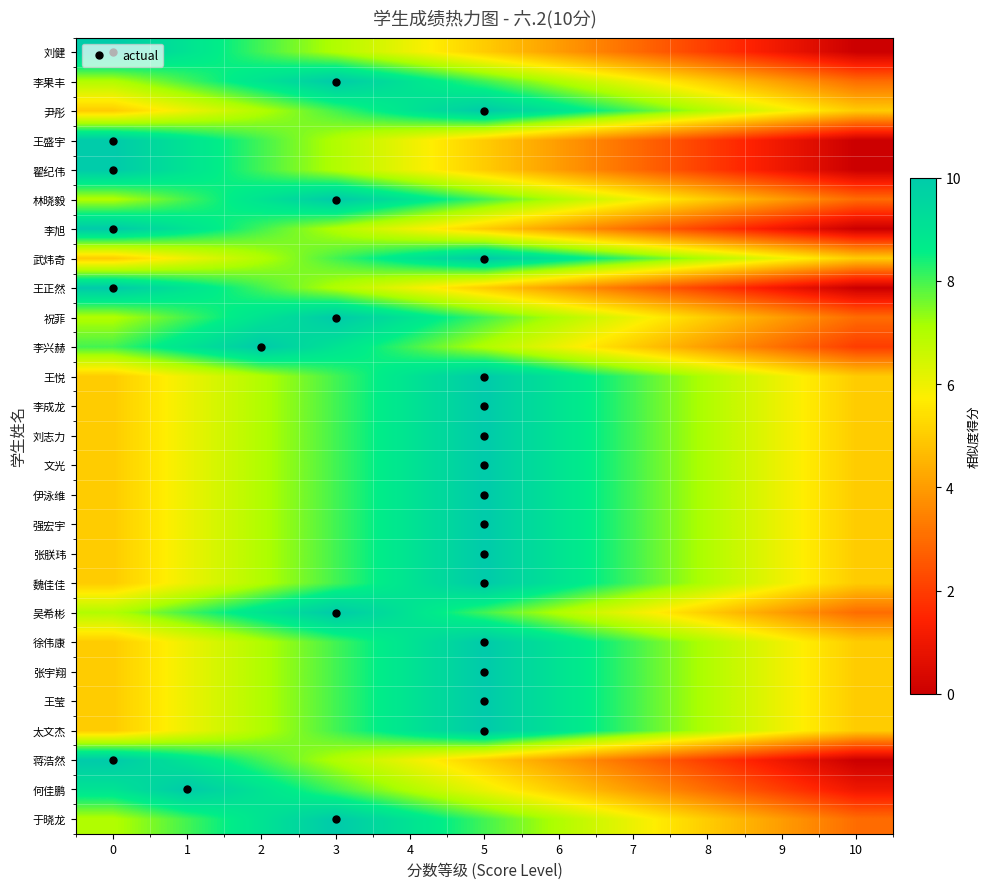

Reading left to right, transcribe all the data shown in this chart.

刘健: 0=10	1=9	2=8	3=7	4=6	5=5	6=4	7=3	8=2	9=1	10=0
李果丰: 0=7	1=8	2=9	3=10	4=9	5=8	6=7	7=6	8=5	9=4	10=3
尹彤: 0=5	1=6	2=7	3=8	4=9	5=10	6=9	7=8	8=7	9=6	10=5
王盛宇: 0=10	1=9	2=8	3=7	4=6	5=5	6=4	7=3	8=2	9=1	10=0
翟纪伟: 0=10	1=9	2=8	3=7	4=6	5=5	6=4	7=3	8=2	9=1	10=0
林晓毅: 0=7	1=8	2=9	3=10	4=9	5=8	6=7	7=6	8=5	9=4	10=3
李旭: 0=10	1=9	2=8	3=7	4=6	5=5	6=4	7=3	8=2	9=1	10=0
武炜奇: 0=5	1=6	2=7	3=8	4=9	5=10	6=9	7=8	8=7	9=6	10=5
王正然: 0=10	1=9	2=8	3=7	4=6	5=5	6=4	7=3	8=2	9=1	10=0
祝菲: 0=7	1=8	2=9	3=10	4=9	5=8	6=7	7=6	8=5	9=4	10=3
李兴赫: 0=8	1=9	2=10	3=9	4=8	5=7	6=6	7=5	8=4	9=3	10=2
王悦: 0=5	1=6	2=7	3=8	4=9	5=10	6=9	7=8	8=7	9=6	10=5
李成龙: 0=5	1=6	2=7	3=8	4=9	5=10	6=9	7=8	8=7	9=6	10=5
刘志力: 0=5	1=6	2=7	3=8	4=9	5=10	6=9	7=8	8=7	9=6	10=5
文光: 0=5	1=6	2=7	3=8	4=9	5=10	6=9	7=8	8=7	9=6	10=5
伊泳维: 0=5	1=6	2=7	3=8	4=9	5=10	6=9	7=8	8=7	9=6	10=5
强宏宇: 0=5	1=6	2=7	3=8	4=9	5=10	6=9	7=8	8=7	9=6	10=5
张朕玮: 0=5	1=6	2=7	3=8	4=9	5=10	6=9	7=8	8=7	9=6	10=5
魏佳佳: 0=5	1=6	2=7	3=8	4=9	5=10	6=9	7=8	8=7	9=6	10=5
吴希彬: 0=7	1=8	2=9	3=10	4=9	5=8	6=7	7=6	8=5	9=4	10=3
徐伟康: 0=5	1=6	2=7	3=8	4=9	5=10	6=9	7=8	8=7	9=6	10=5
张宇翔: 0=5	1=6	2=7	3=8	4=9	5=10	6=9	7=8	8=7	9=6	10=5
王莹: 0=5	1=6	2=7	3=8	4=9	5=10	6=9	7=8	8=7	9=6	10=5
太文杰: 0=5	1=6	2=7	3=8	4=9	5=10	6=9	7=8	8=7	9=6	10=5
蒋浩然: 0=10	1=9	2=8	3=7	4=6	5=5	6=4	7=3	8=2	9=1	10=0
何佳鹏: 0=9	1=10	2=9	3=8	4=7	5=6	6=5	7=4	8=3	9=2	10=1
于晓龙: 0=7	1=8	2=9	3=10	4=9	5=8	6=7	7=6	8=5	9=4	10=3